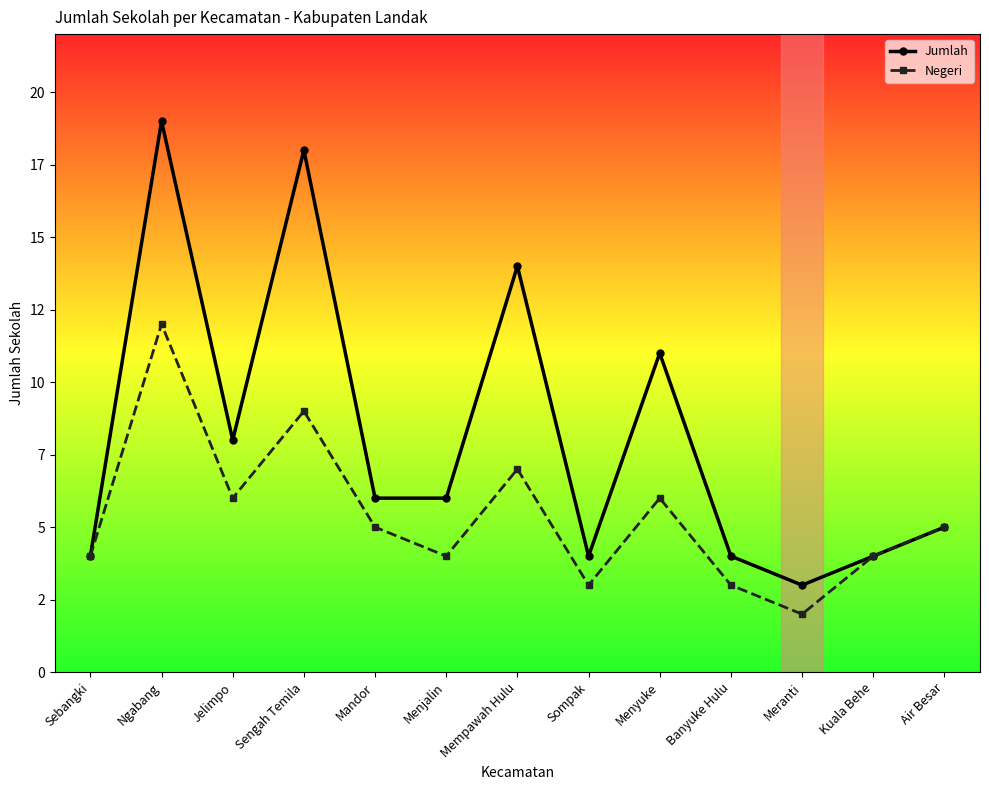

What is the label of the 10th point from the left?

Banyuke Hulu